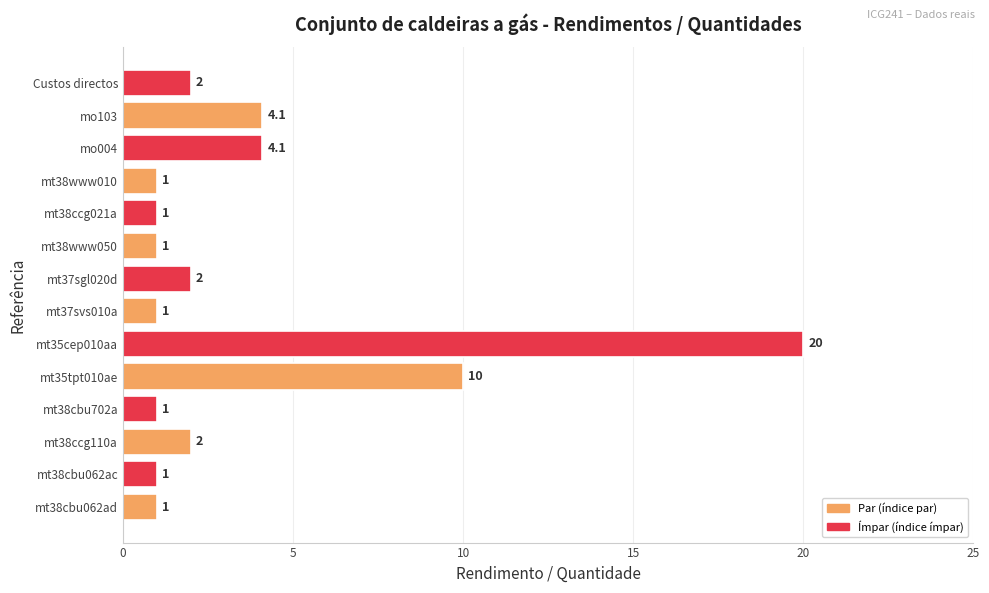

How many data points does each series have?

14